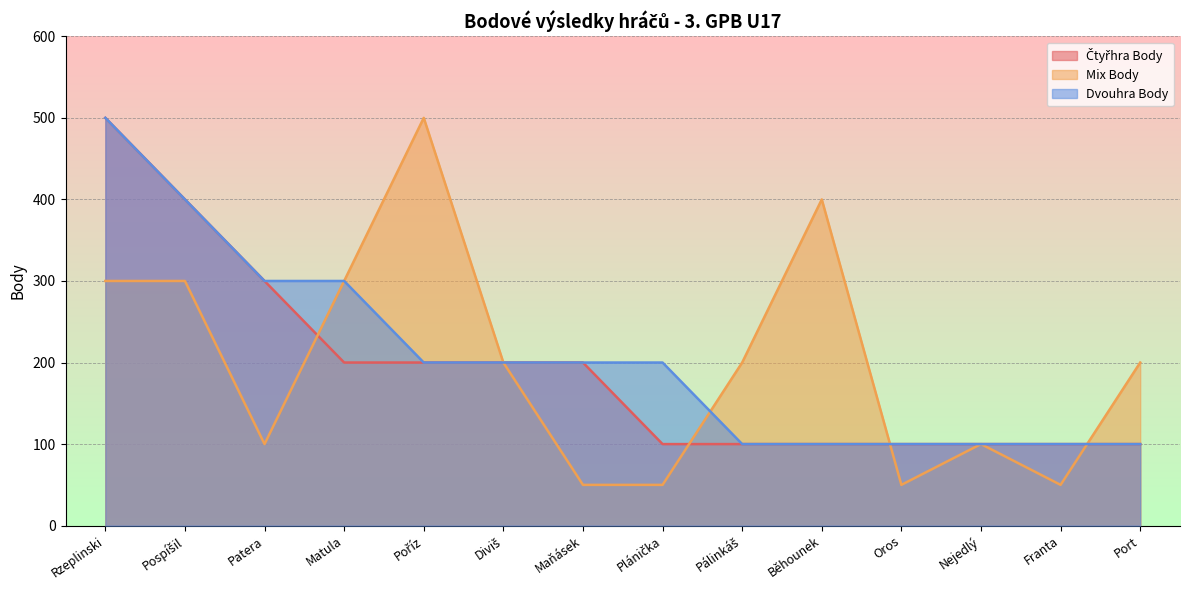

What is the label of the 3rd point from the right?

Nejedlý